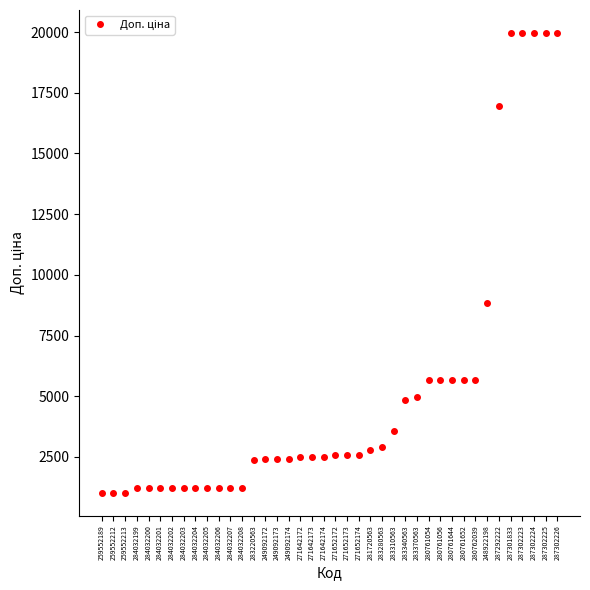

At which label is the value closest to 10494?

248922198